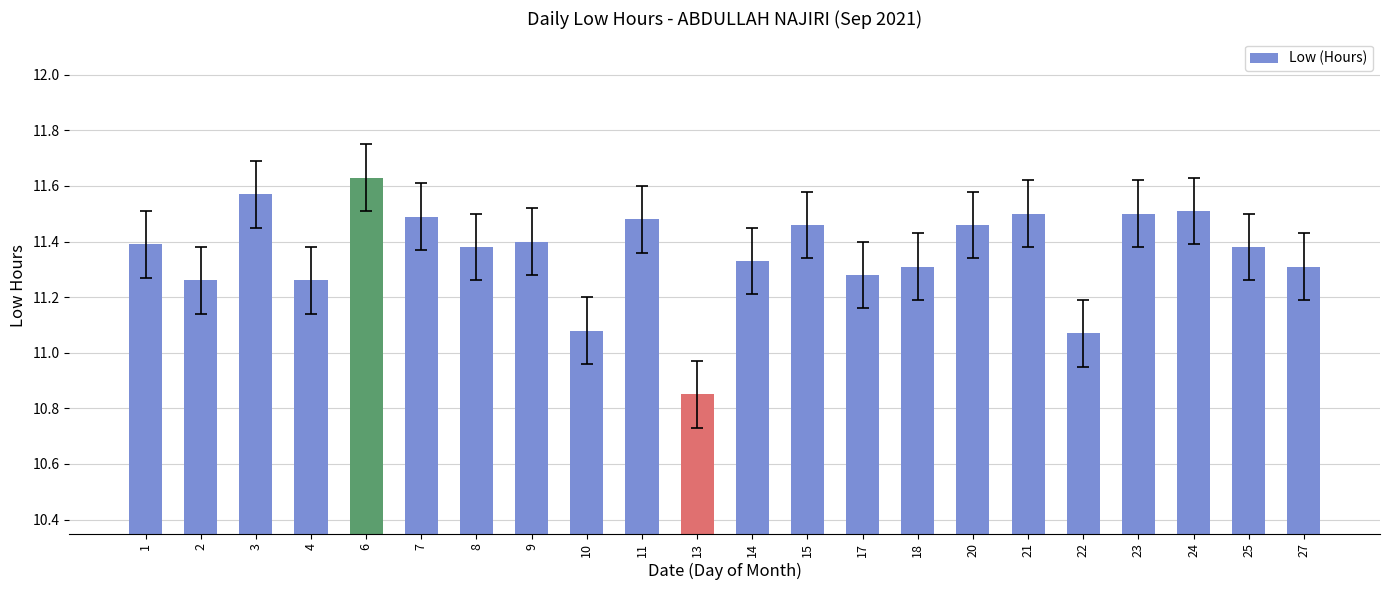

True or false: the data shows 11.5 at 20.

True